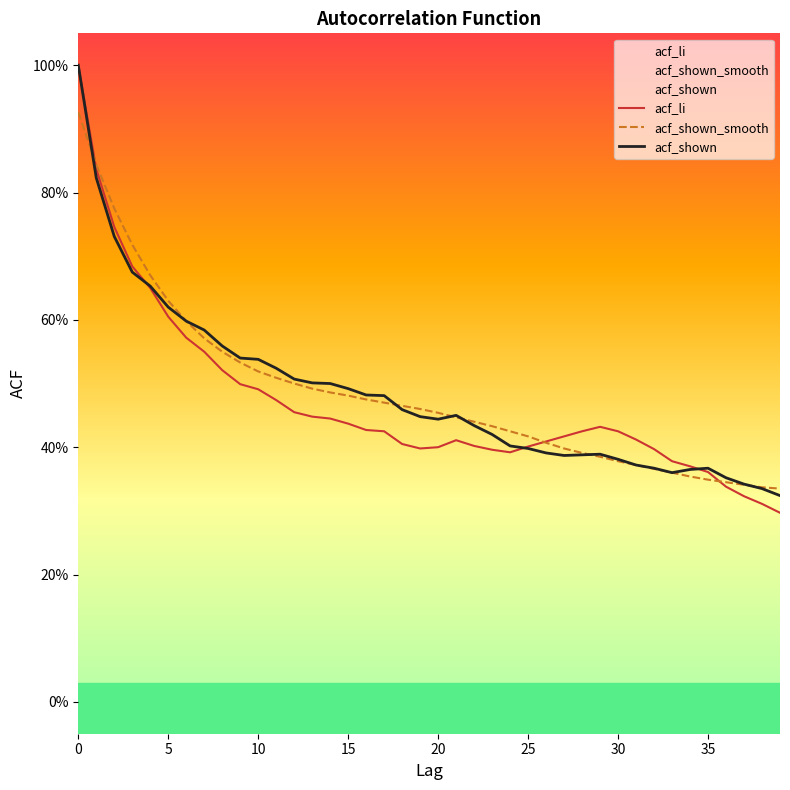

Which has a higher value, 23 or 27?

27